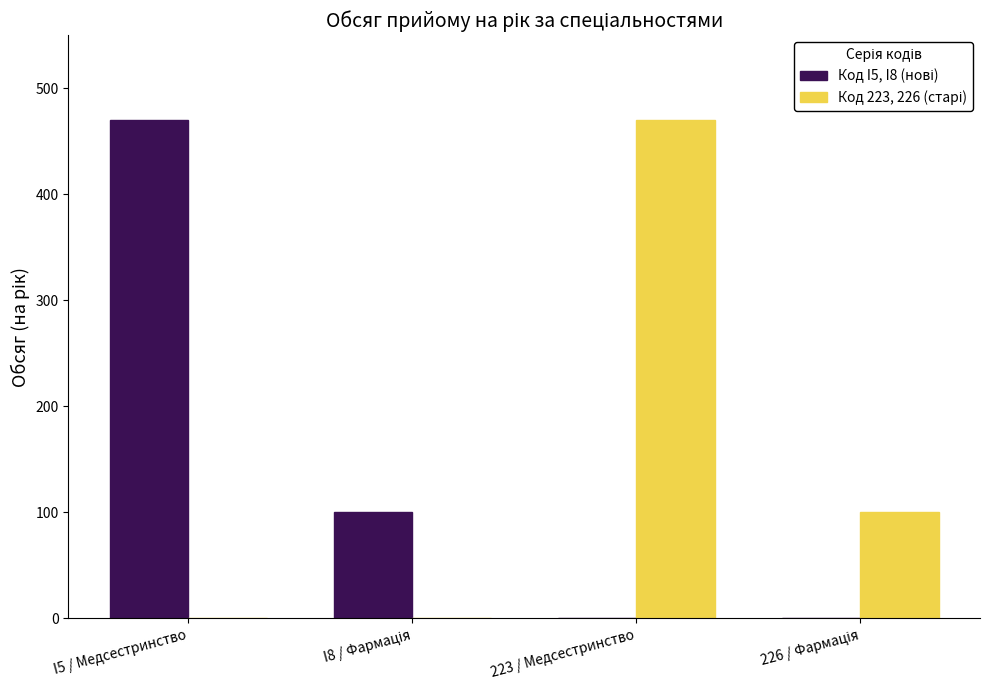

What is the maximum value shown in the chart?

470